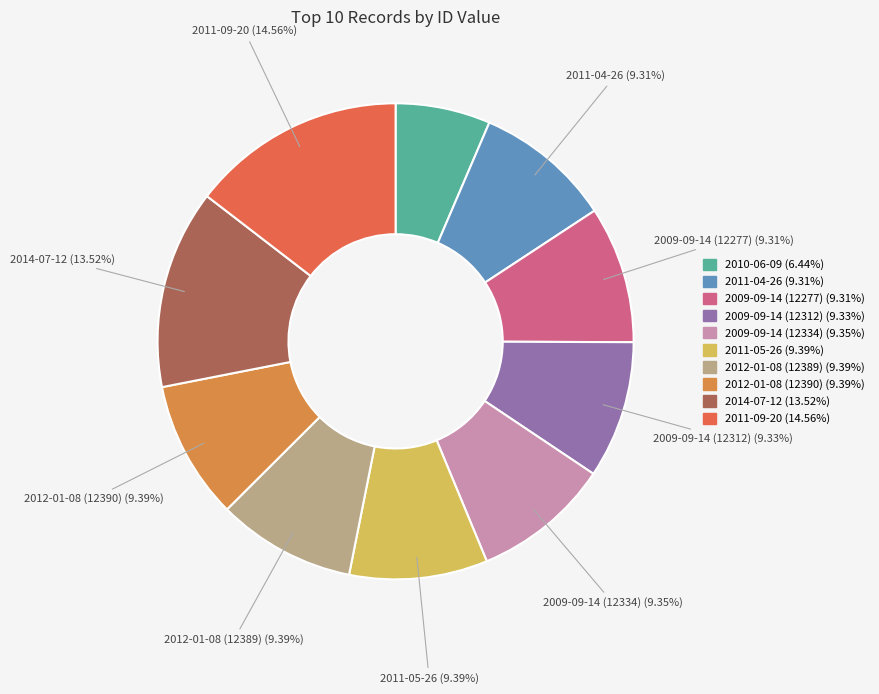

Is there any slice that represents more than half of the pie?

No